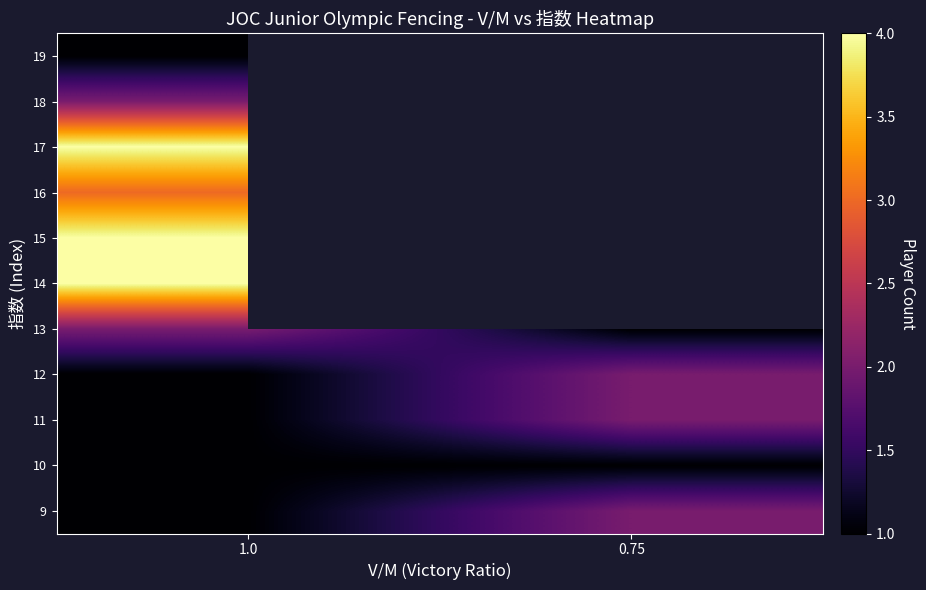

Count the number of data series in this chart.

11